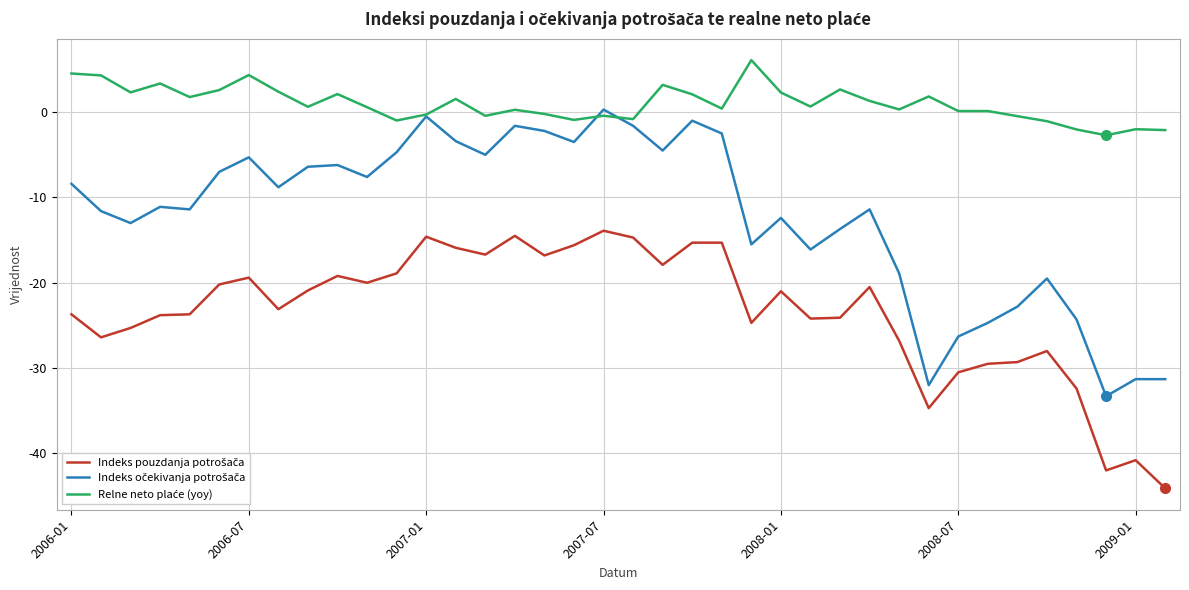

What is the smallest value displayed?

-44.1